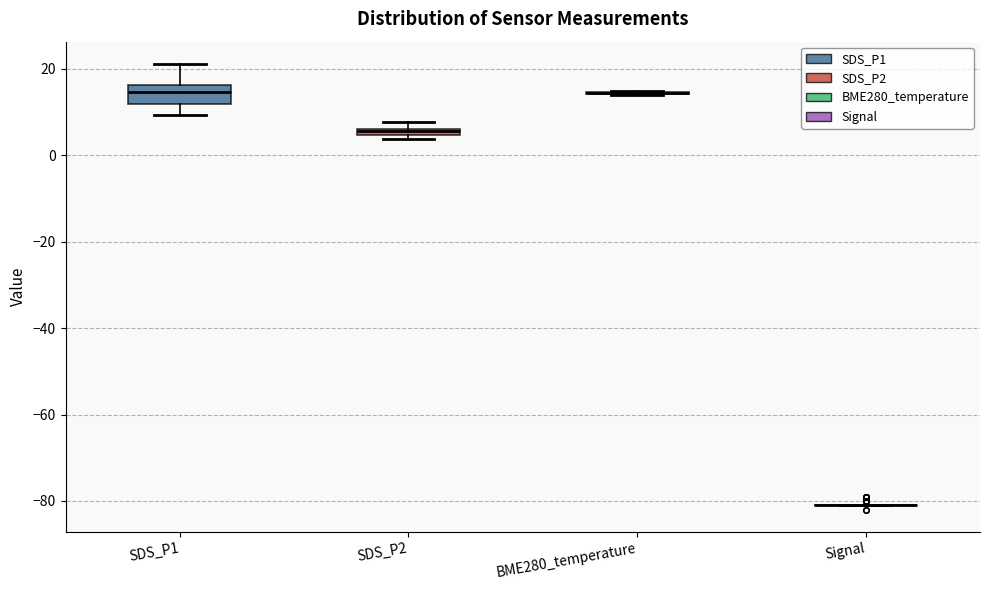

Which box is the tallest, from its lower edge to its upper edge?

SDS_P1